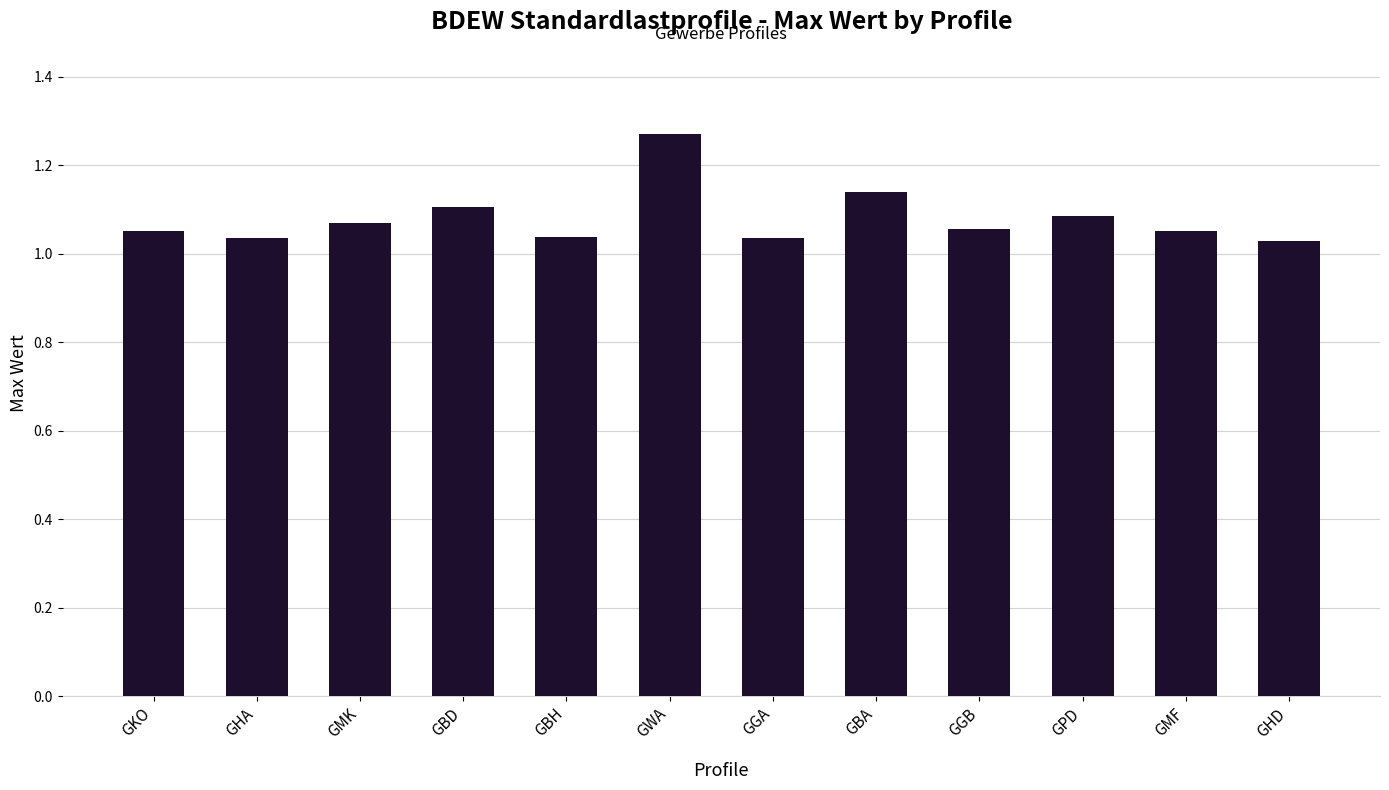

At which category does the chart reach its peak across all series?

GWA